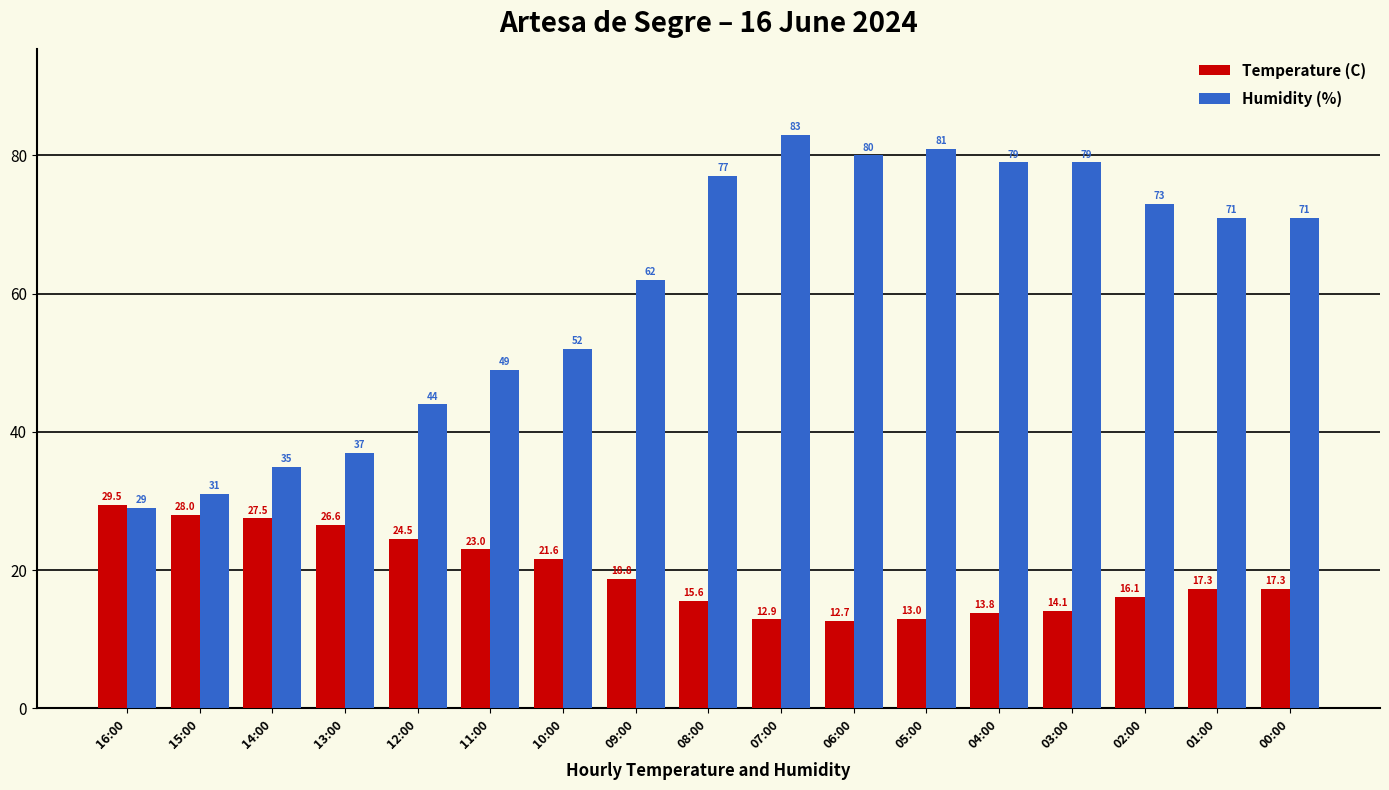

How many categories are shown in the chart?

17